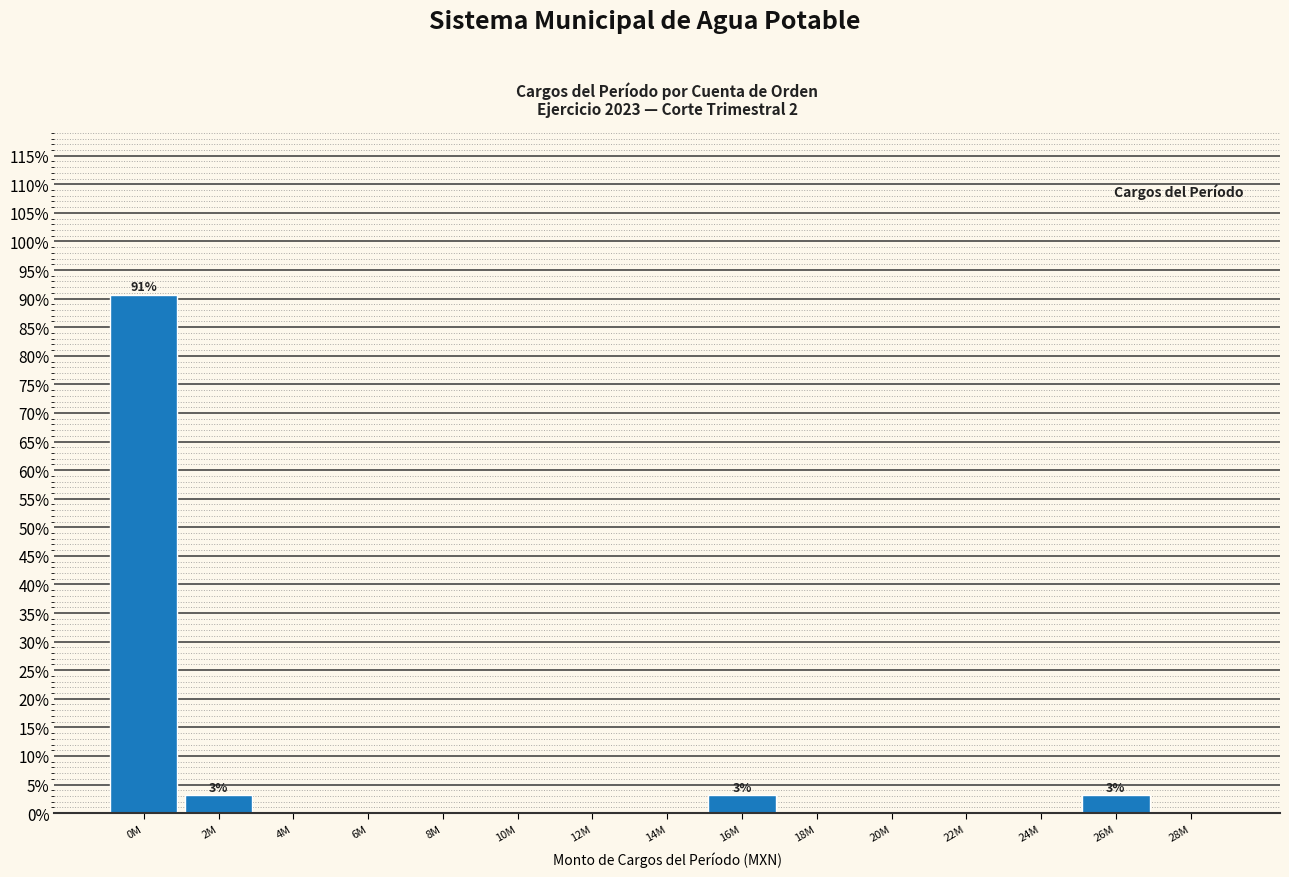

Reading left to right, list all the values displayed in this chart.

0M=90.6	2M=3.1	4M=0.0	6M=0.0	8M=0.0	10M=0.0	12M=0.0	14M=0.0	16M=3.1	18M=0.0	20M=0.0	22M=0.0	24M=0.0	26M=3.1	28M=0.0